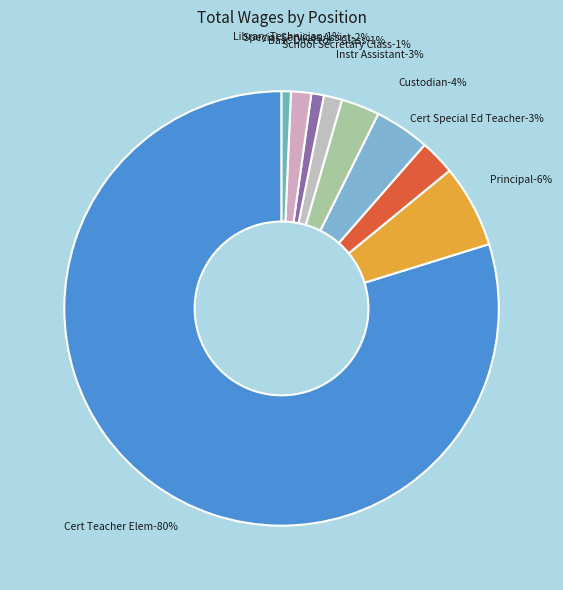

To the nearest percent, what is the average slice percentage?

11%